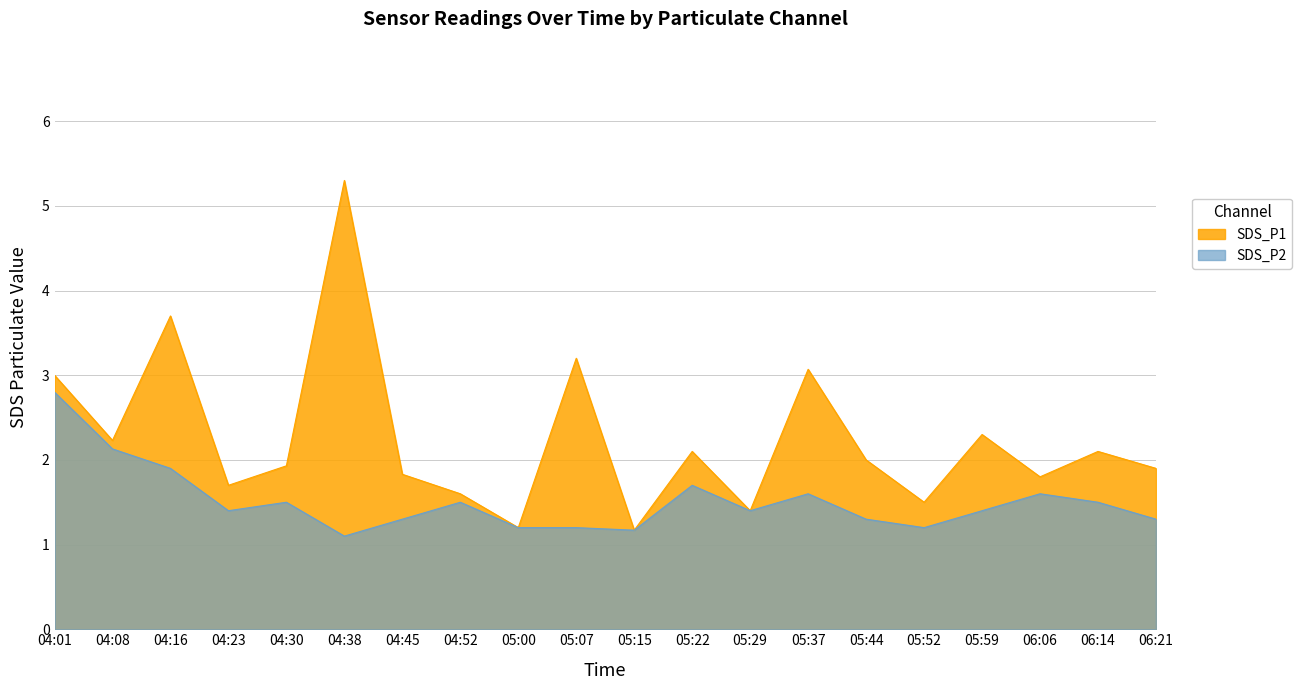

Which series has the largest range (max minus min)?

SDS_P1